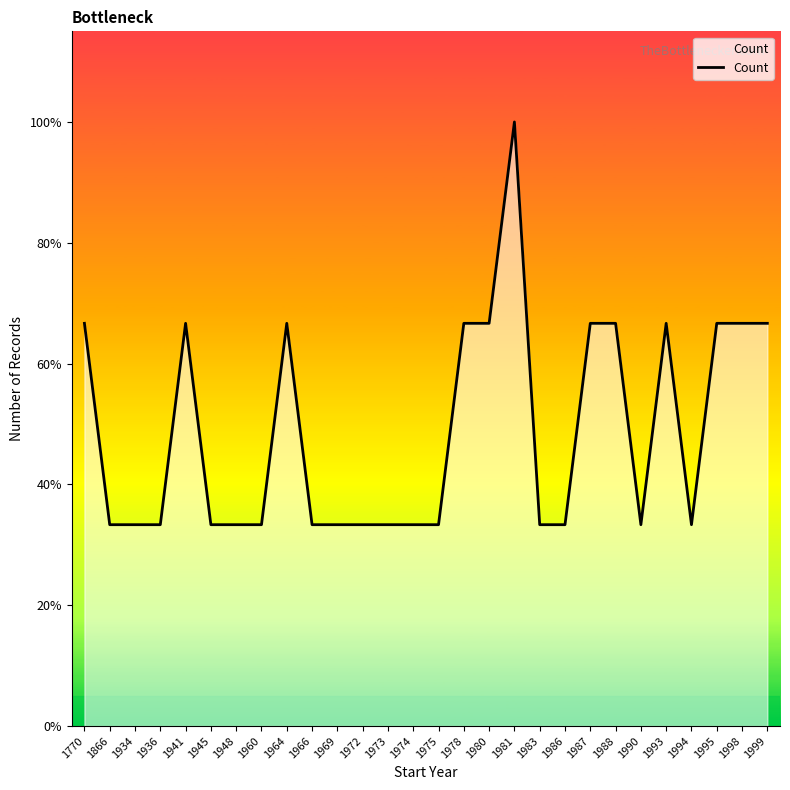

What is the difference between the values at 1960 and 1993?

1